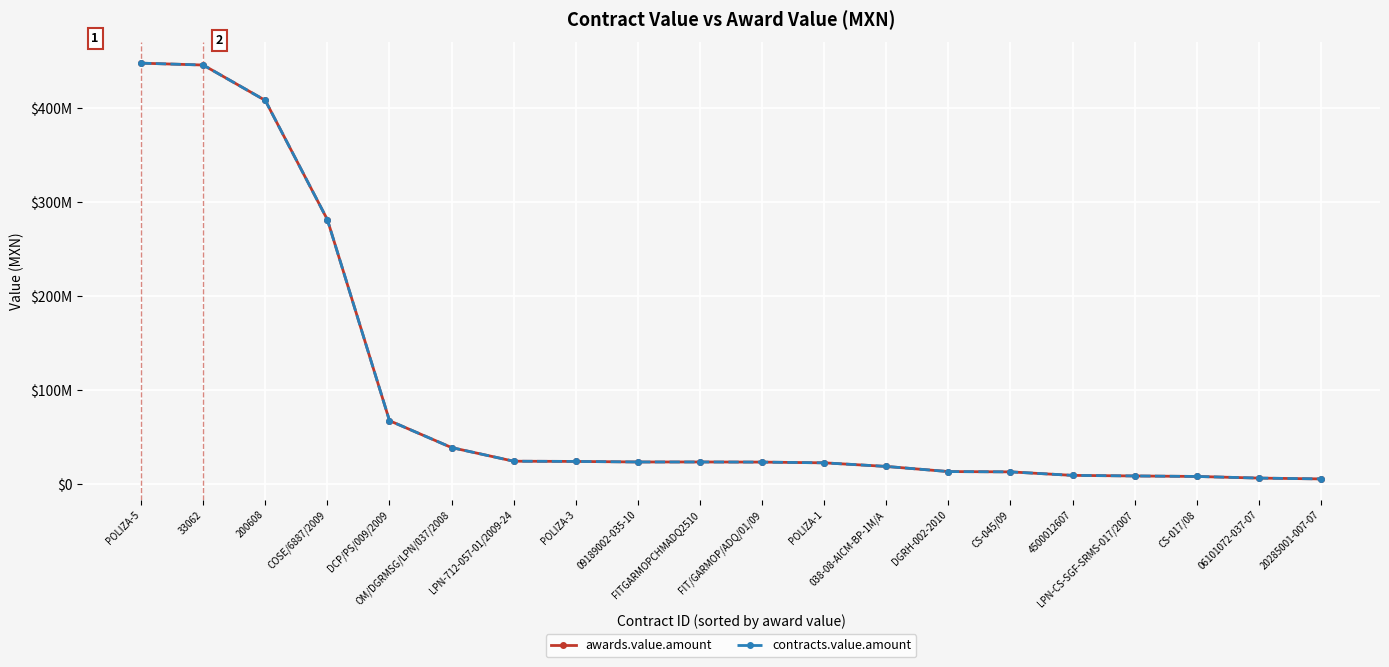

Does the chart have visible grid lines?

Yes